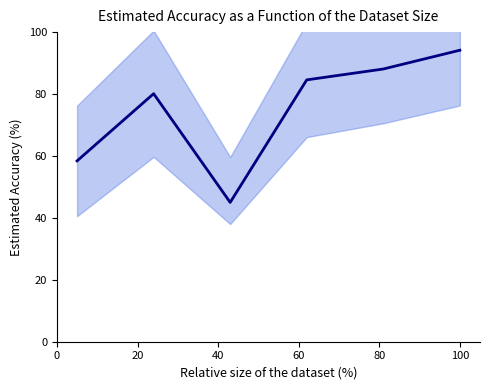

What is the smallest value displayed?

45.0